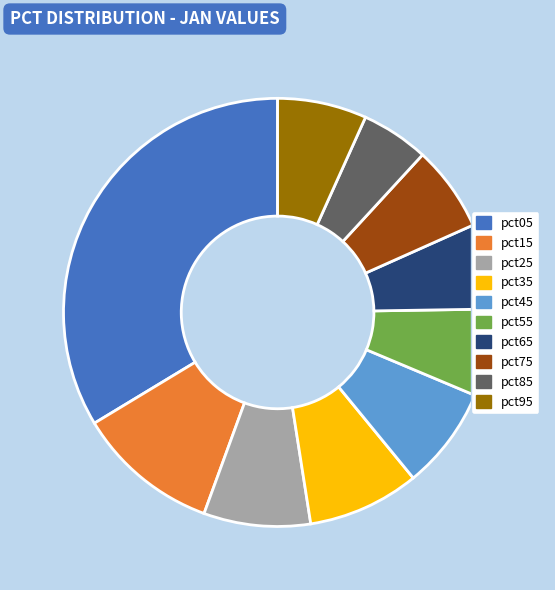

Count the number of slices in the pie.

10